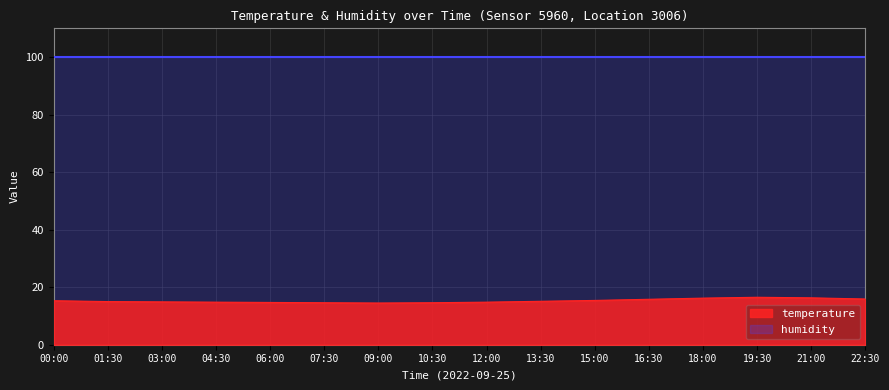

True or false: the data has more than 2 interior local peaks.

False